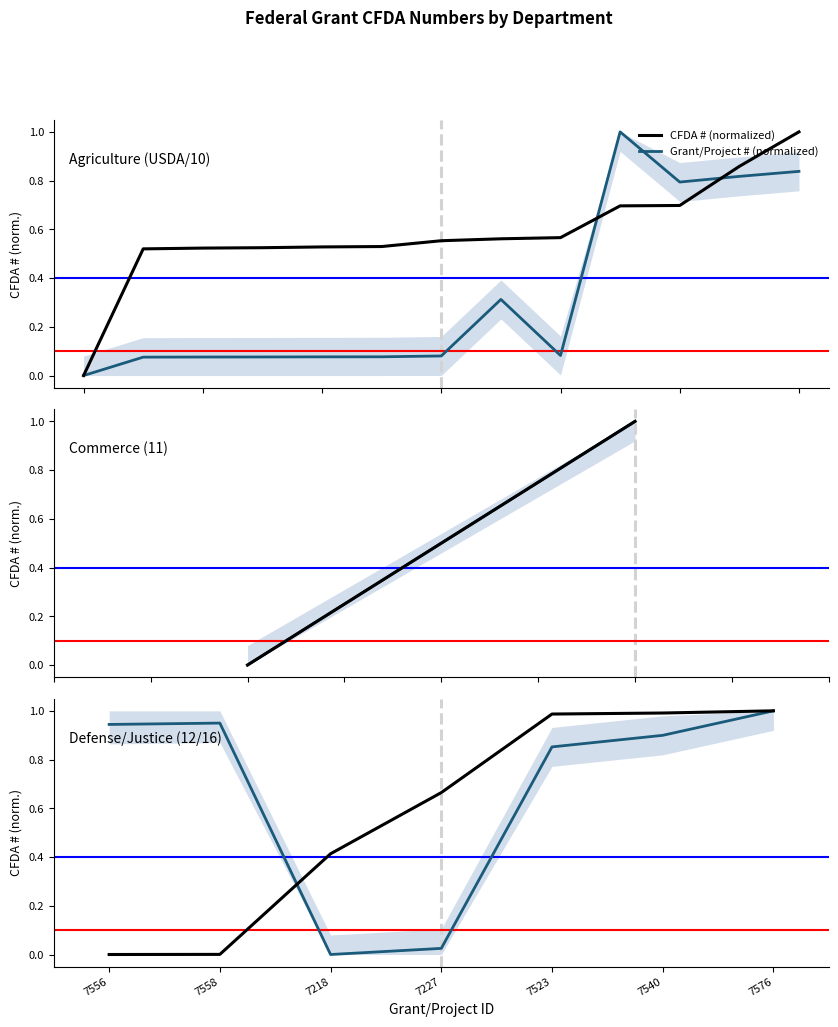

Read the CFDA # (normalized) value at 7523.

1.0